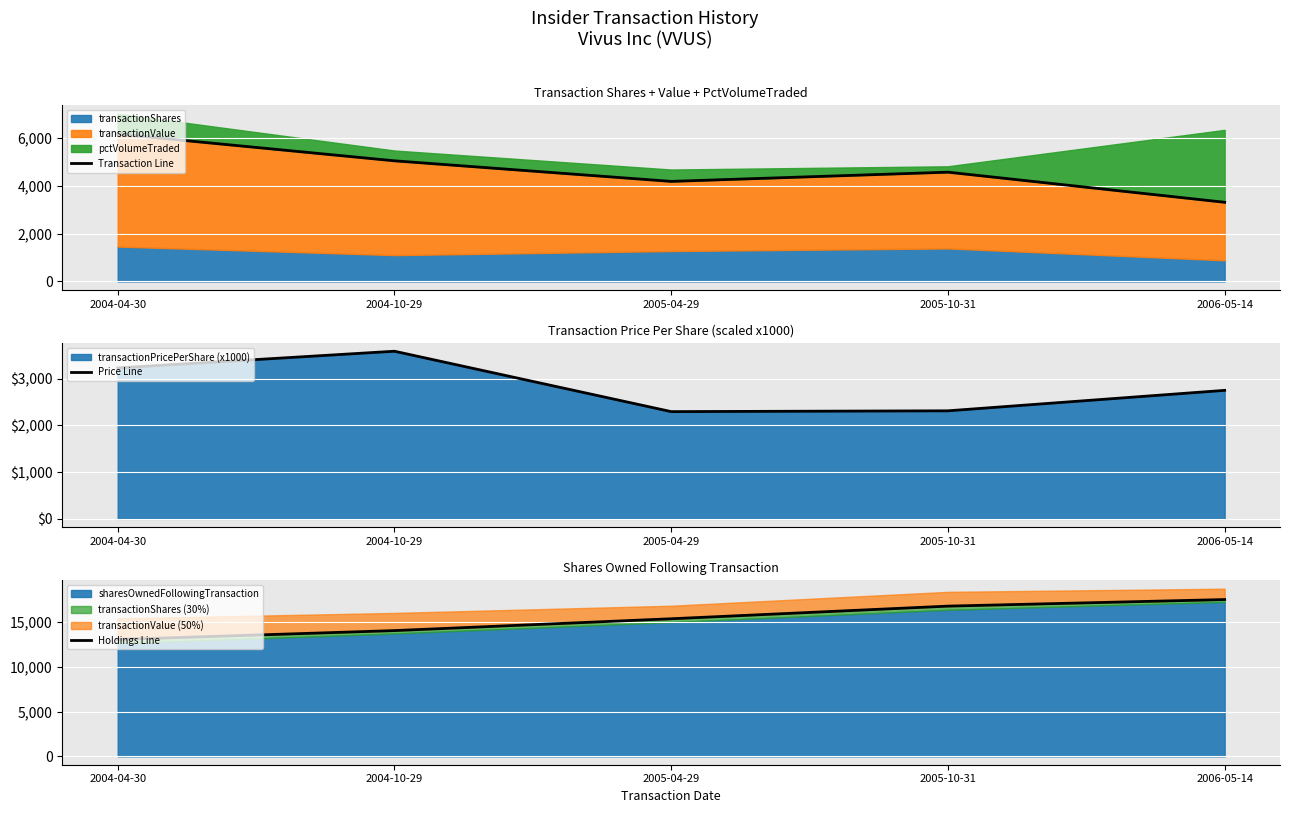

The value of Price Line at 2006-05-14 is 2749.8. True or false?

True